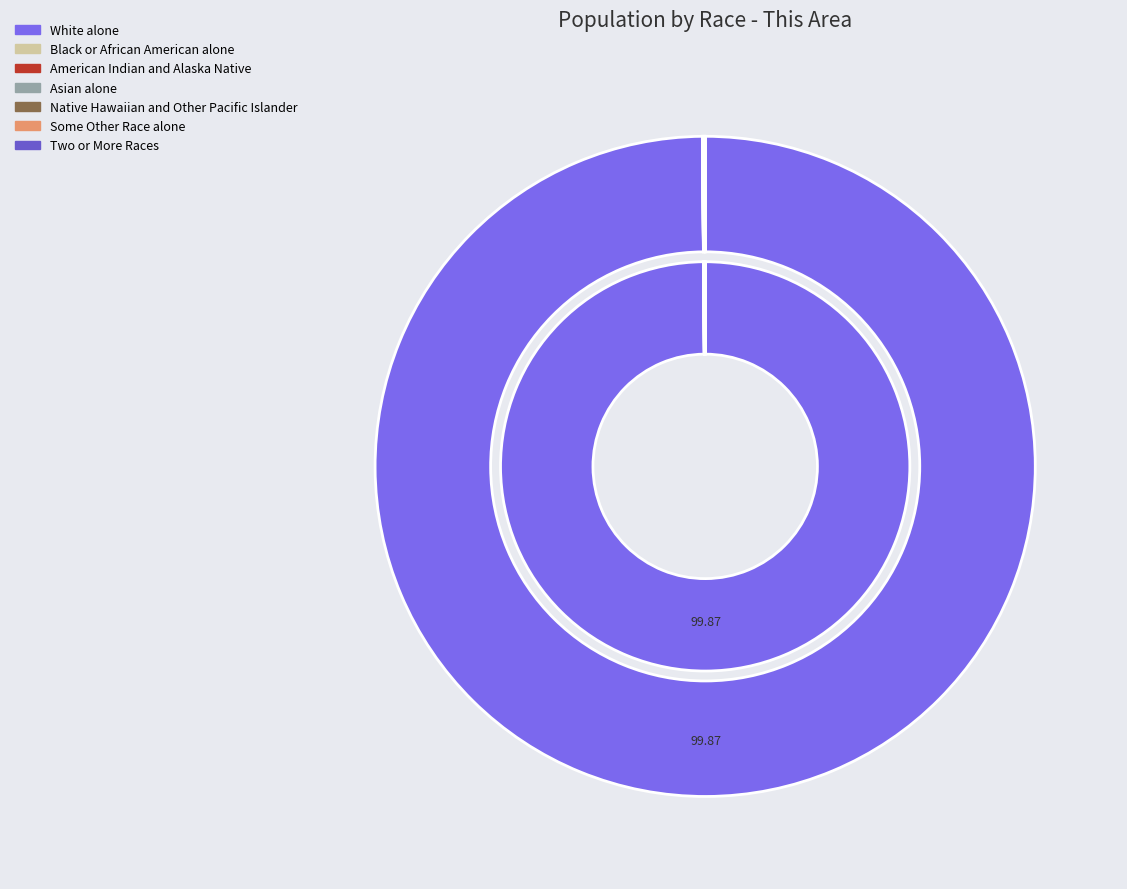

Is there a majority slice in this chart?

Yes